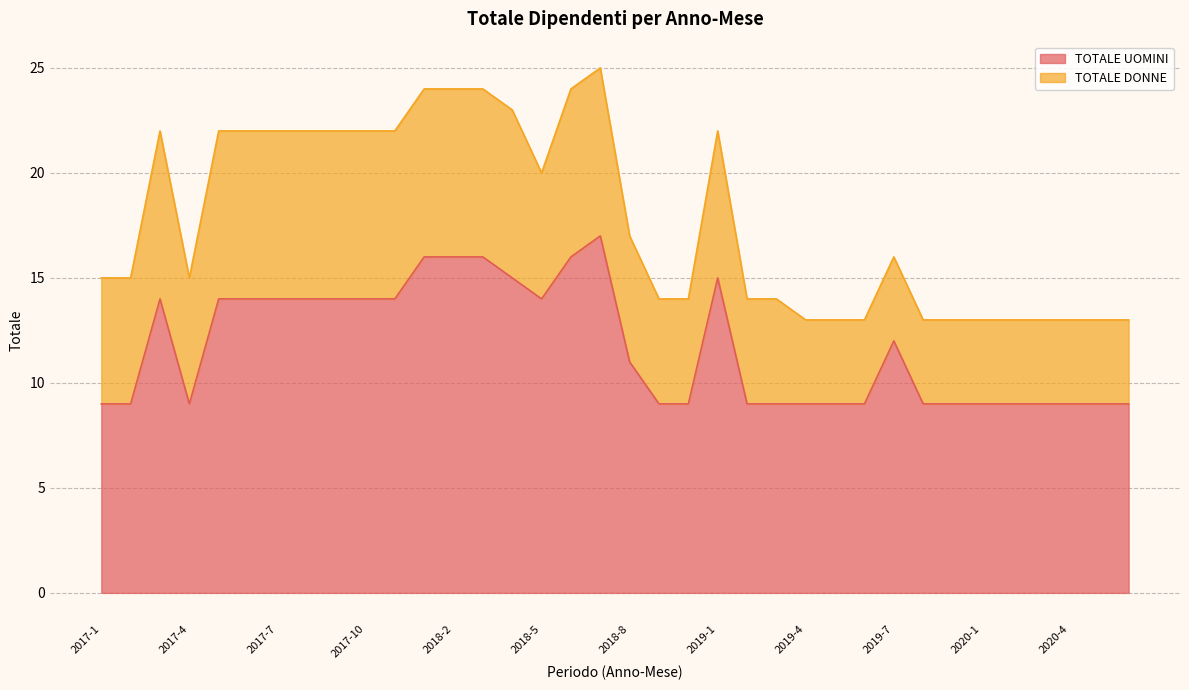

What is the greatest value displayed?

17